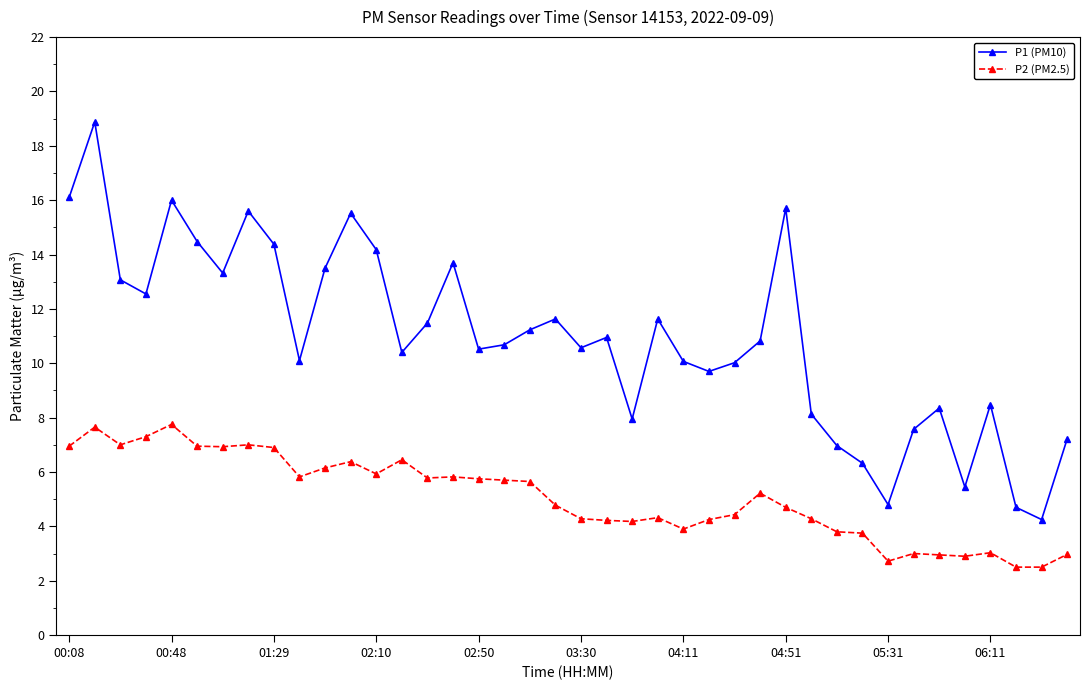

How many lines are shown in the chart?

2